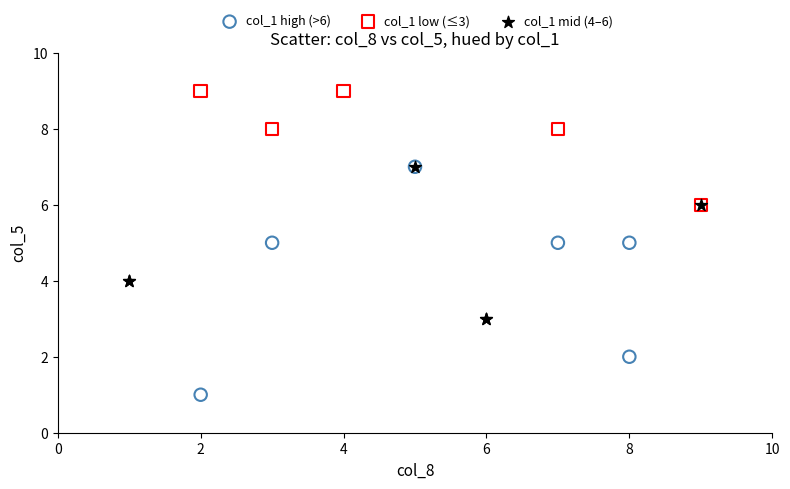

Which series has the largest Y range (max minus min)?

col_1 high (>6)